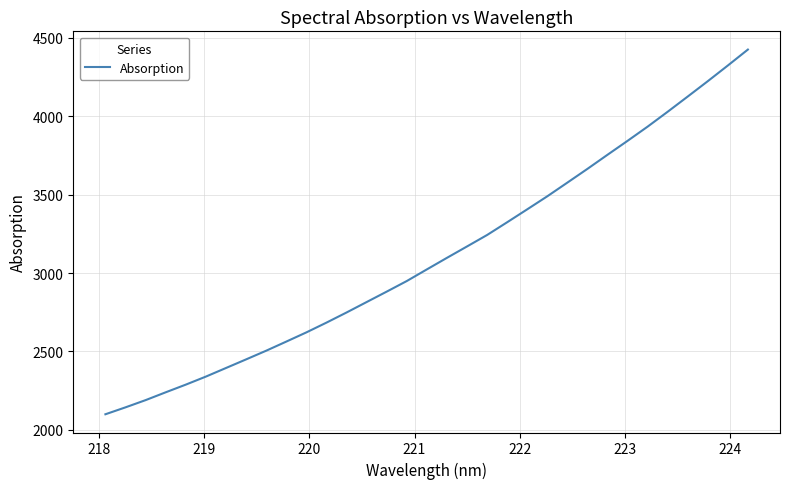

Is this an area chart (filled region under the line)?

No